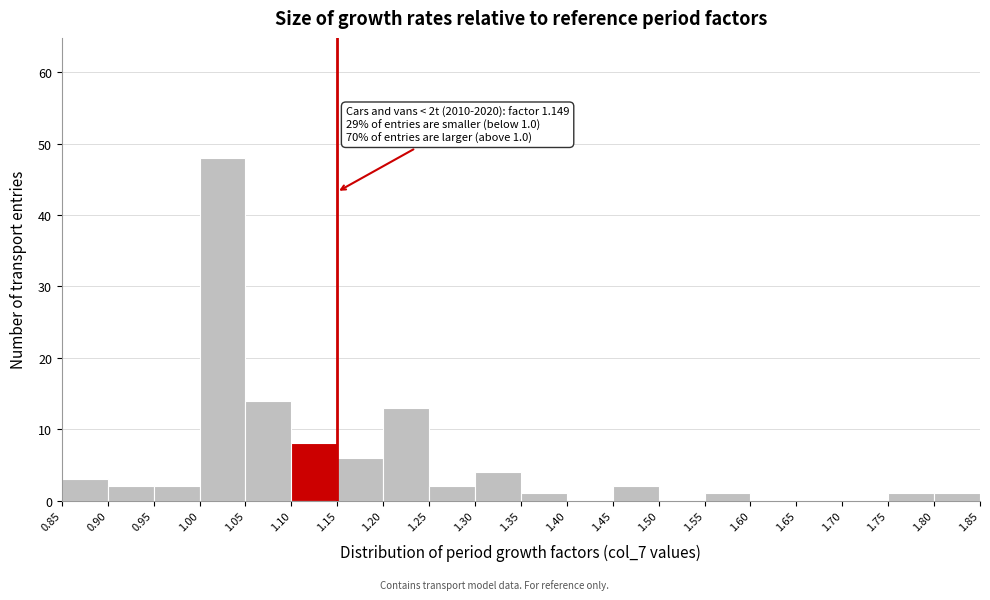

Which range on the x-axis has the tallest bar?

1.00 to 1.05